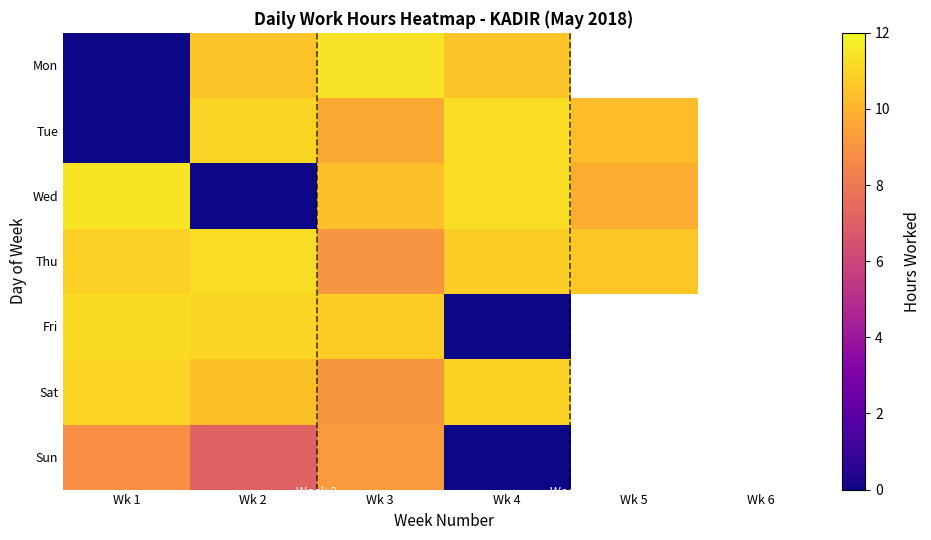

What is the total value across all series at Wk 4?

54.7